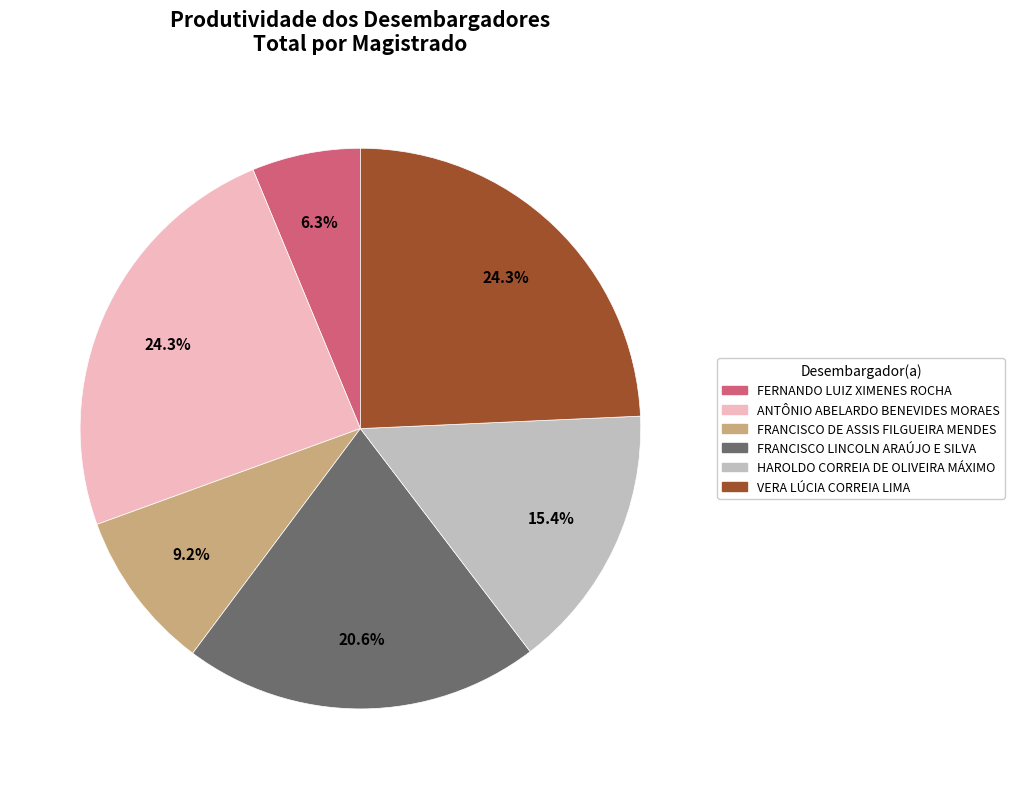

Is there any slice that represents more than half of the pie?

No